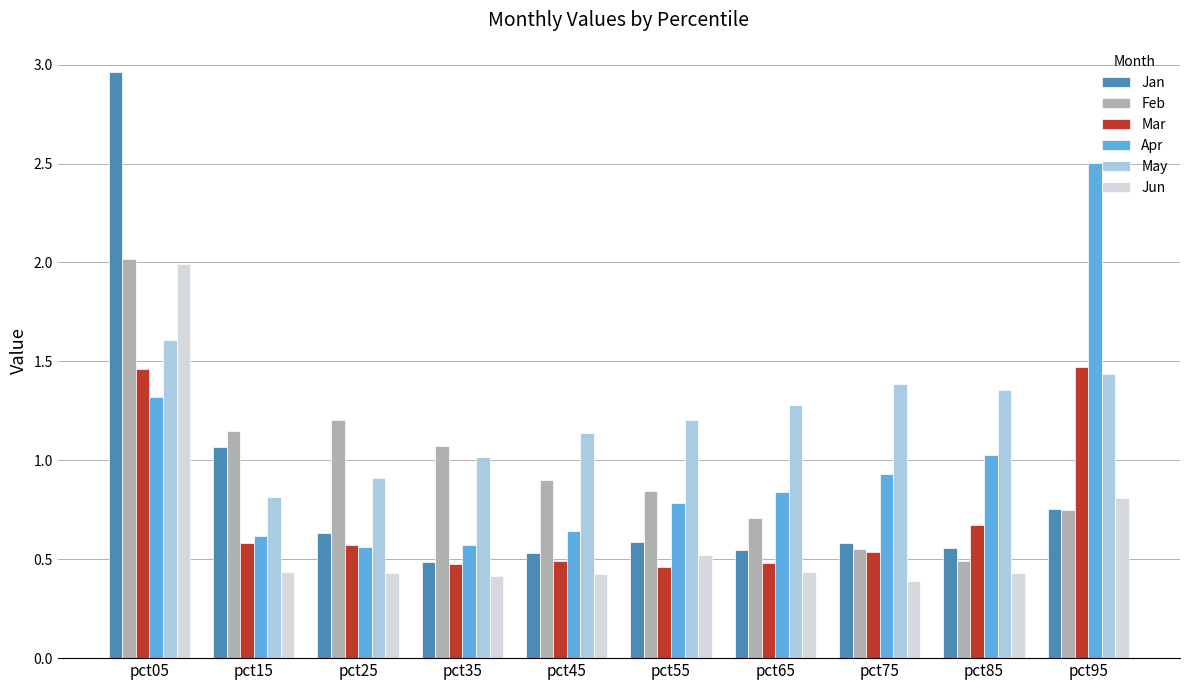

Which series has the largest total across all categories?

May